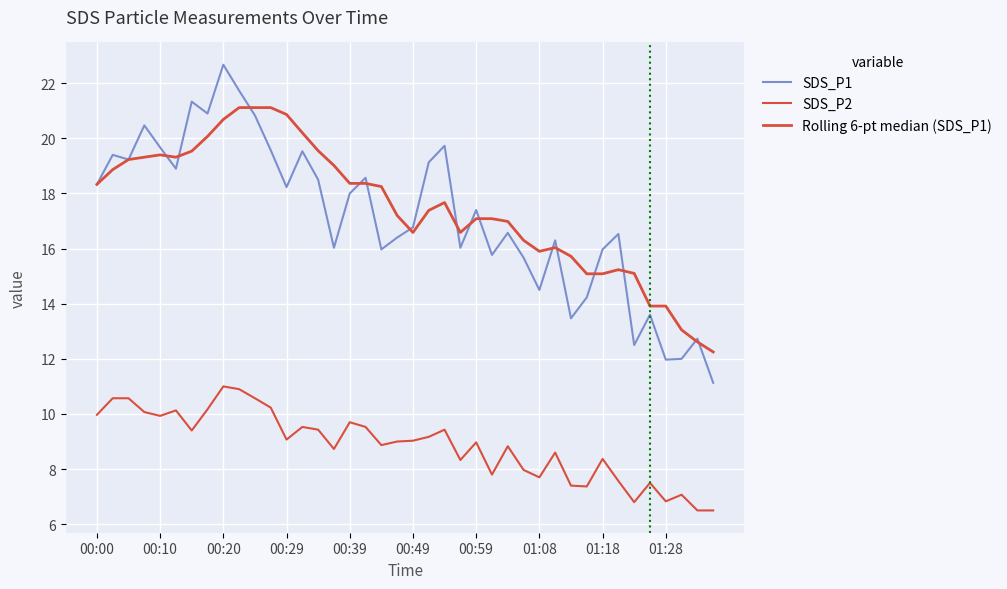

Does the chart display data point markers on the line(s)?

No